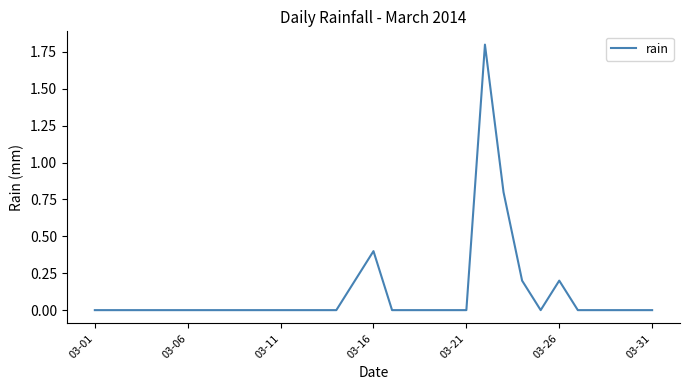

What is the maximum value shown in the chart?

1.8